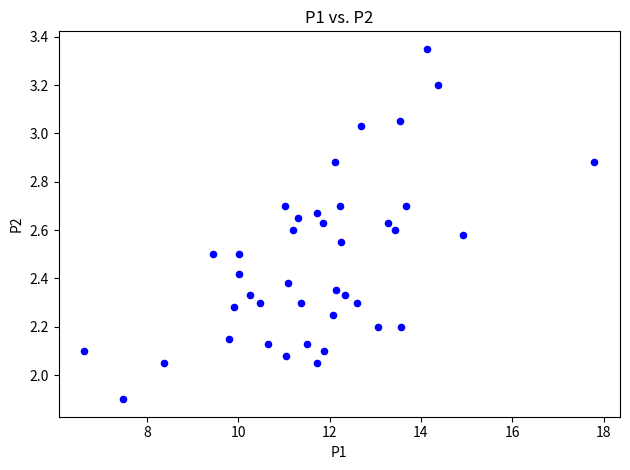

What is the range of X values (max minus min)?

11.2